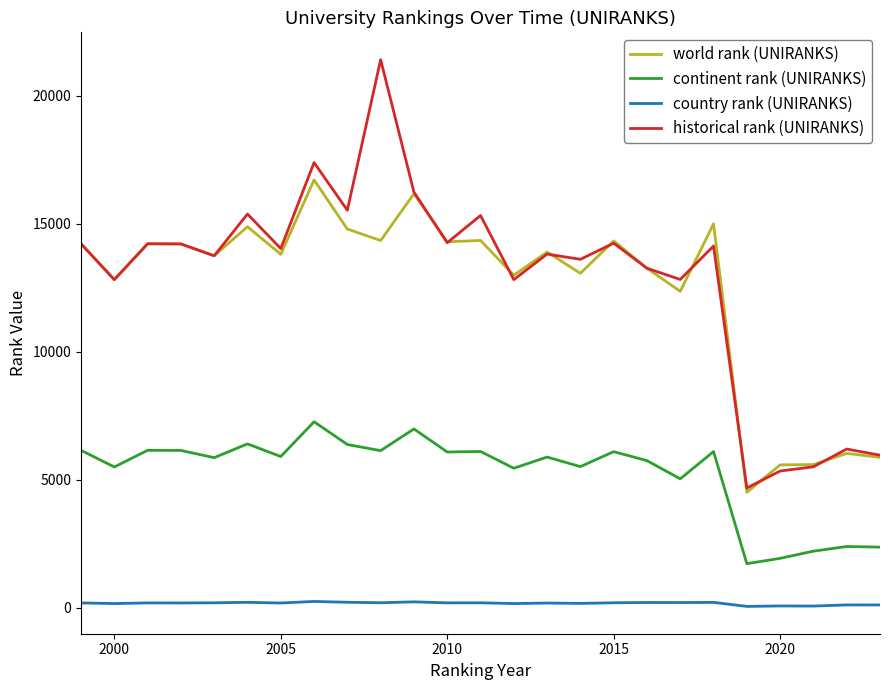

True or false: country rank (UNIRANKS) and historical rank (UNIRANKS) cross at least once.

False